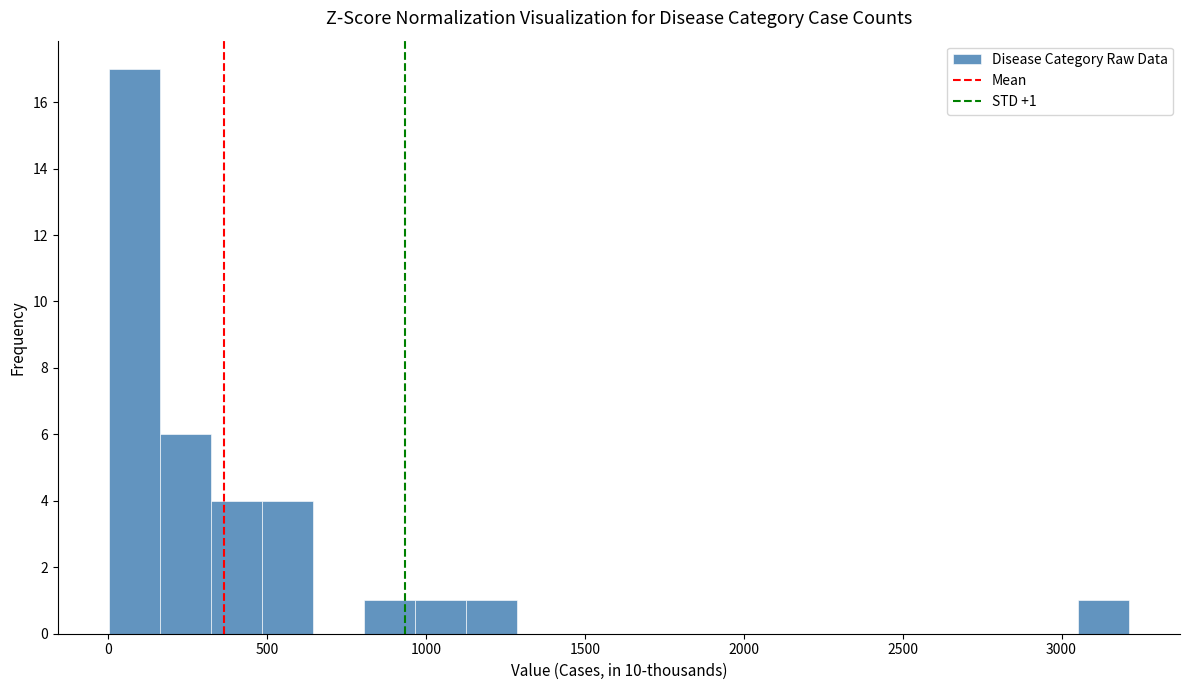

Read against the x-axis, roughly where is the centre of the tallest bar?

100